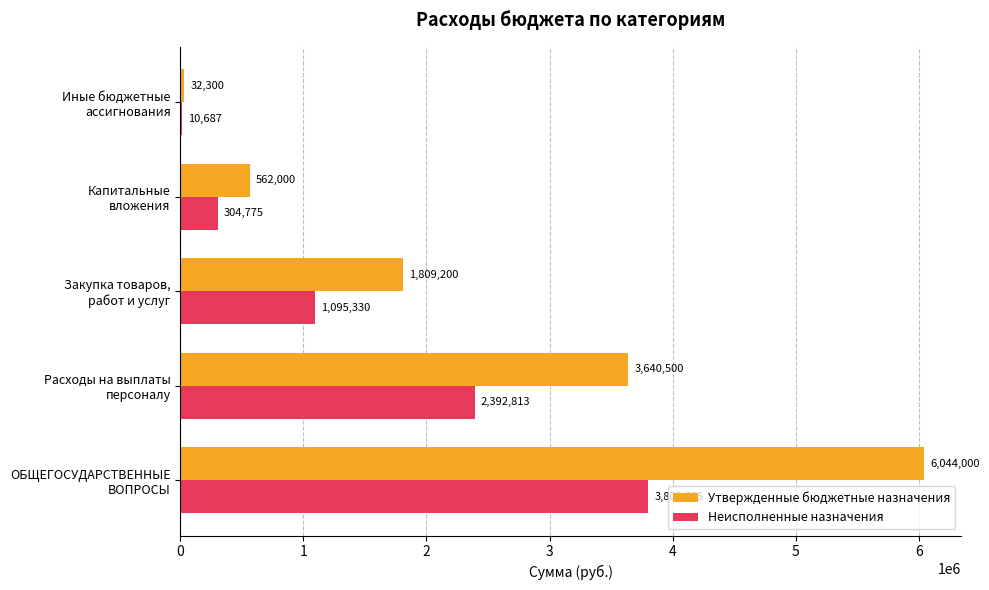

What is the maximum value shown in the chart?

6044000.0